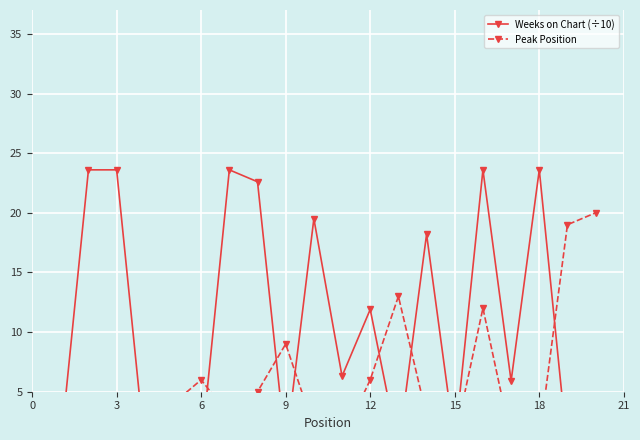

How many data points in Peak Position are less than 4?

10